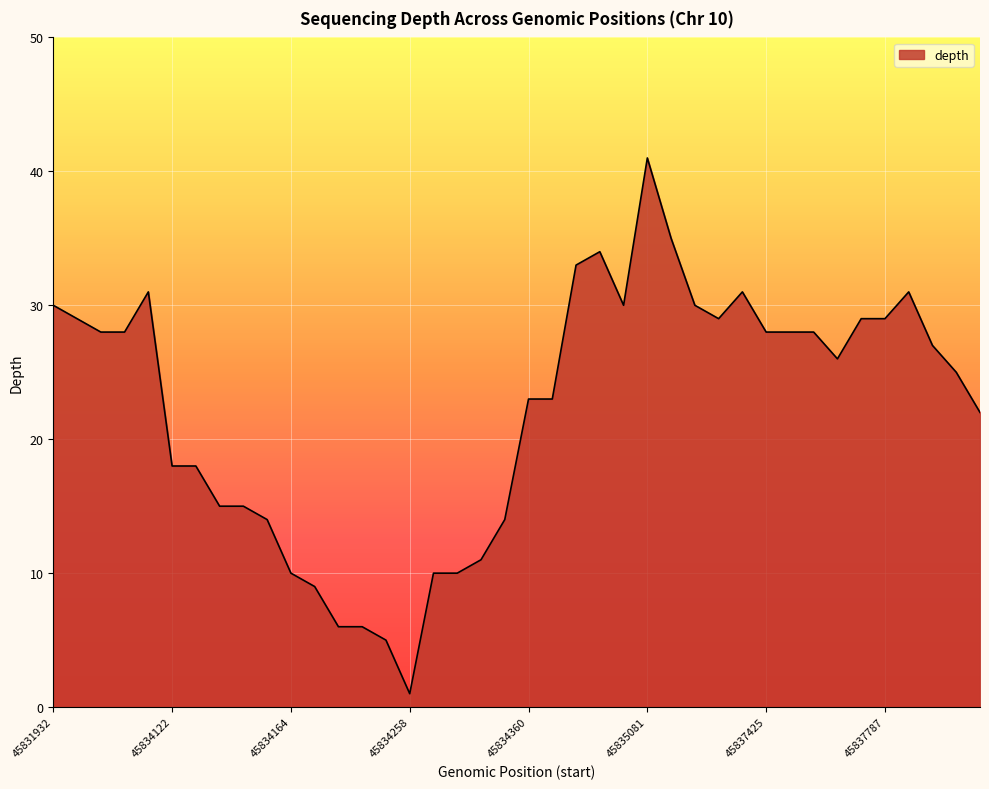

What is the greatest value displayed?

41